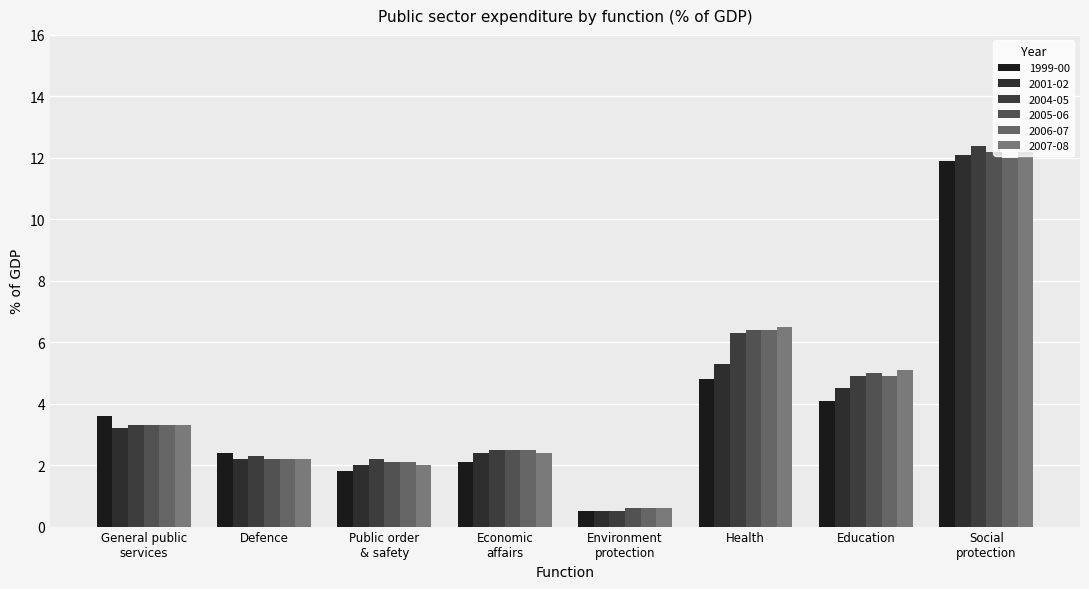

What is the difference between the maximum and minimum values in the 2007-08 series?

11.6